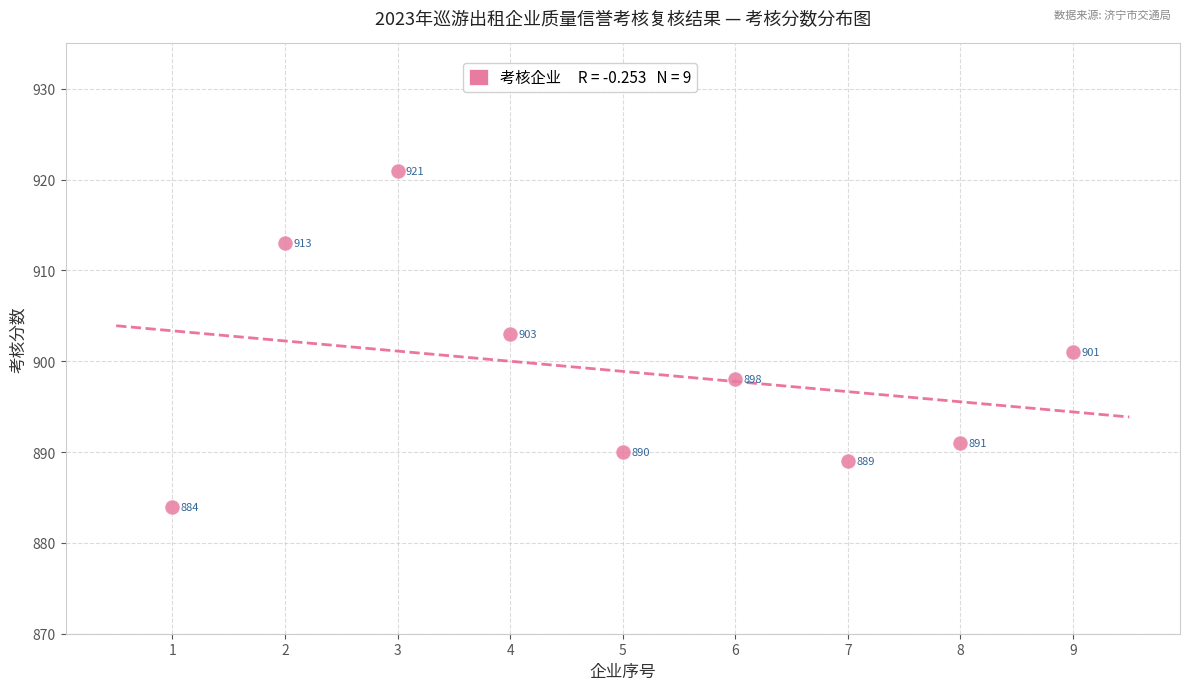

What is the average X value?

5